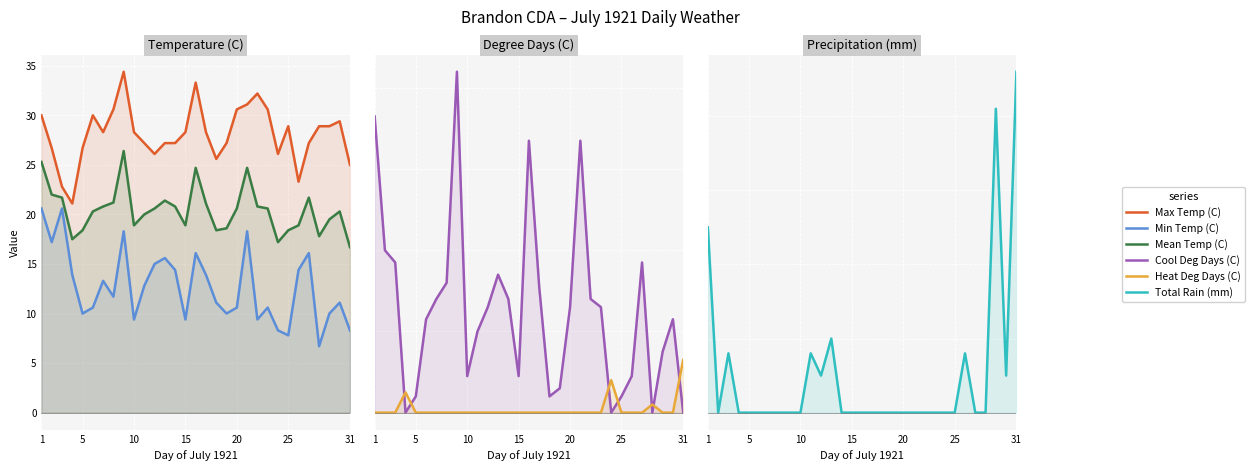

Which series has the widest spread of values?

Min Temp (C)